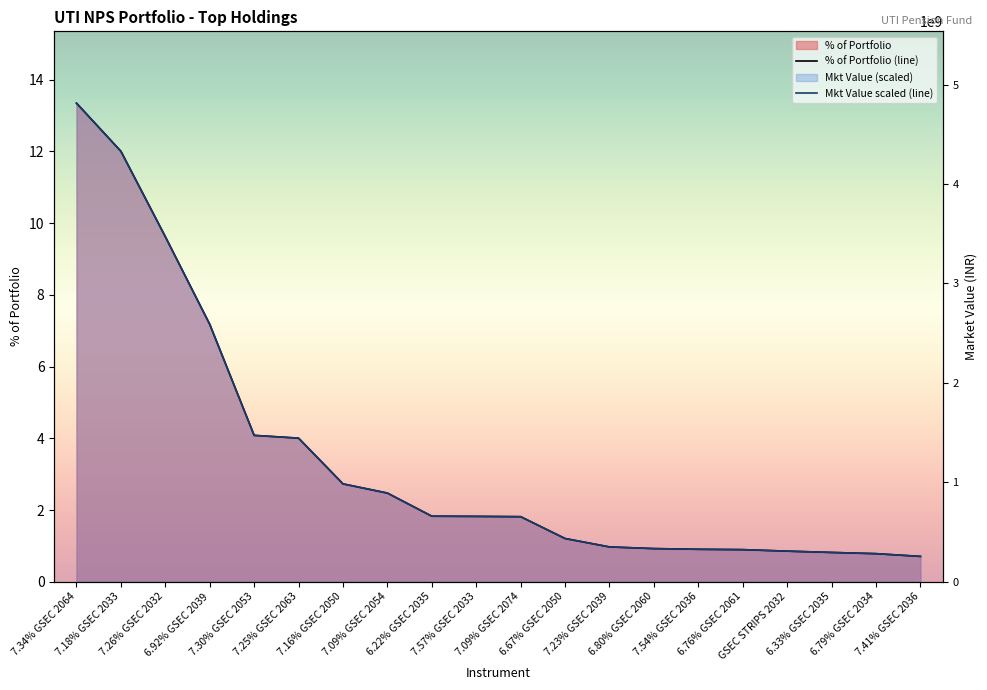

The Mkt Value scaled (line) series shows 3.1 at 6.22% GSEC 2035. True or false?

False